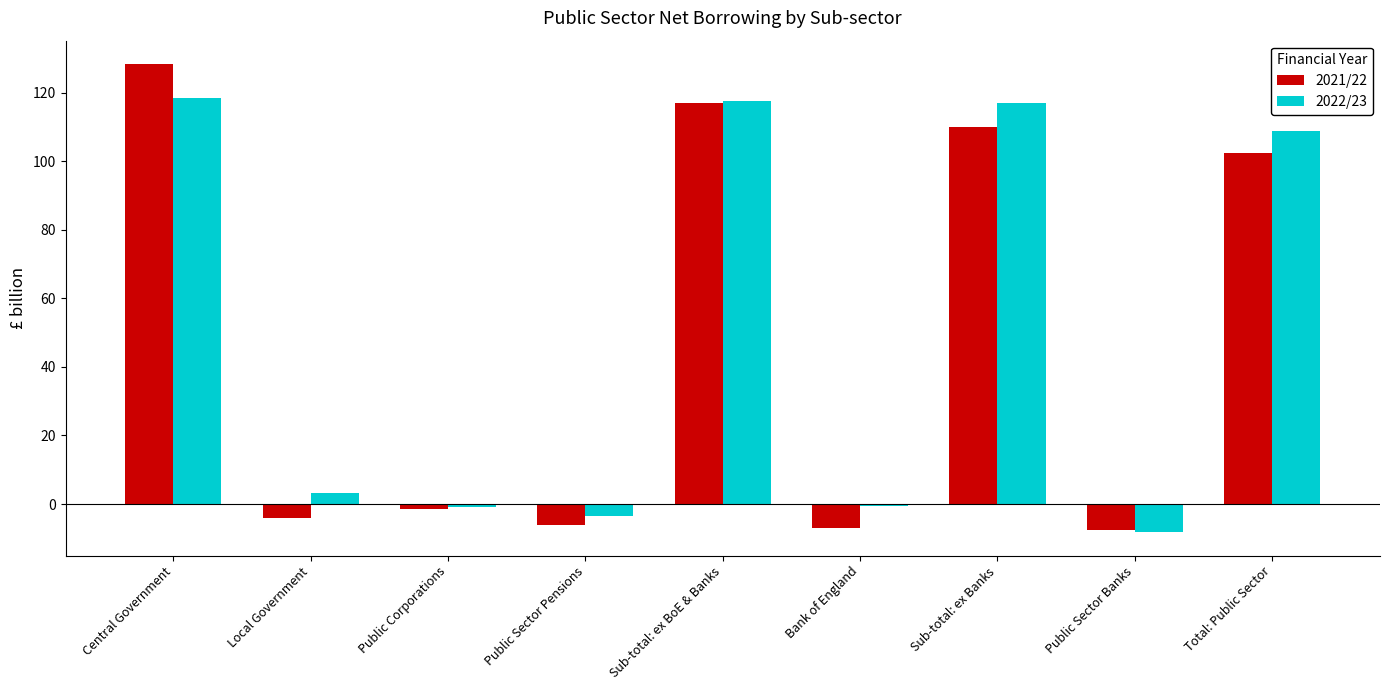

How many negative values does the 2021/22 series have?

5